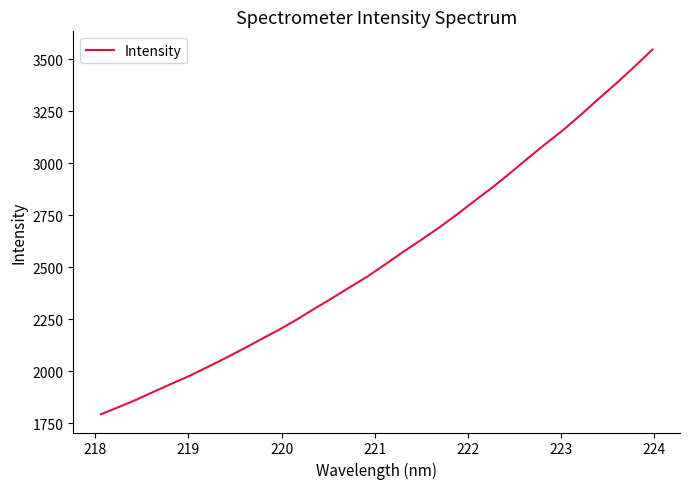

What is the smallest value displayed?

1794.3